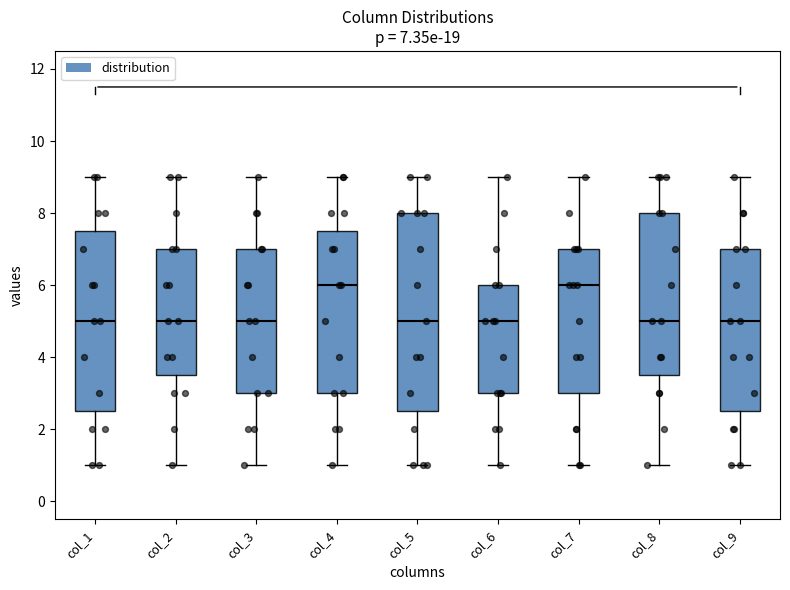

Comparing the boxes themselves (not the whiskers), which one is the tallest?

col_5